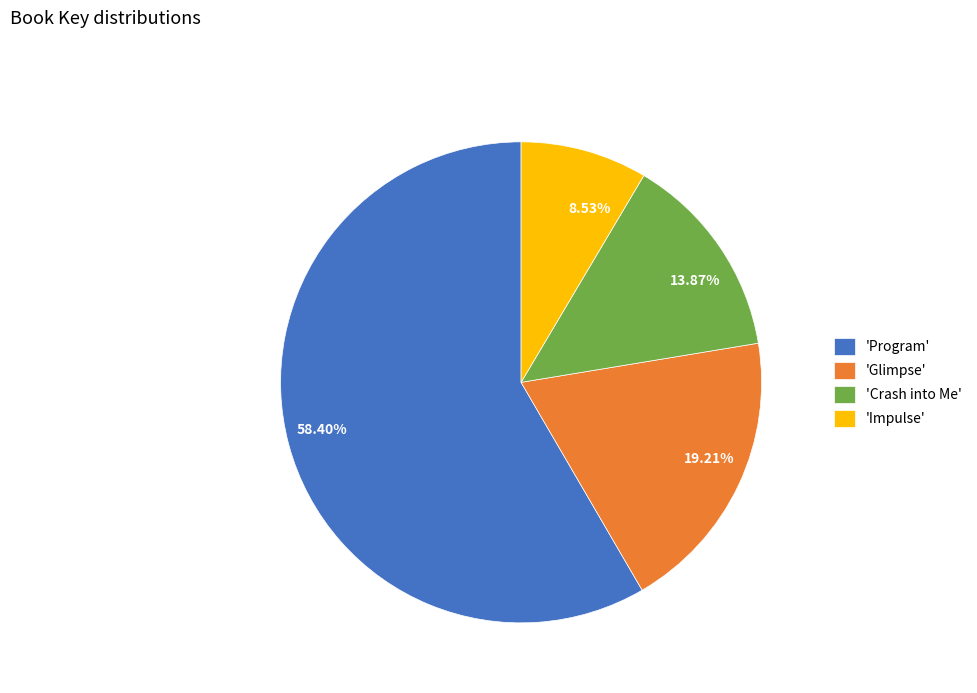

Which has a higher value, 13.87% or 19.21%?

19.21%